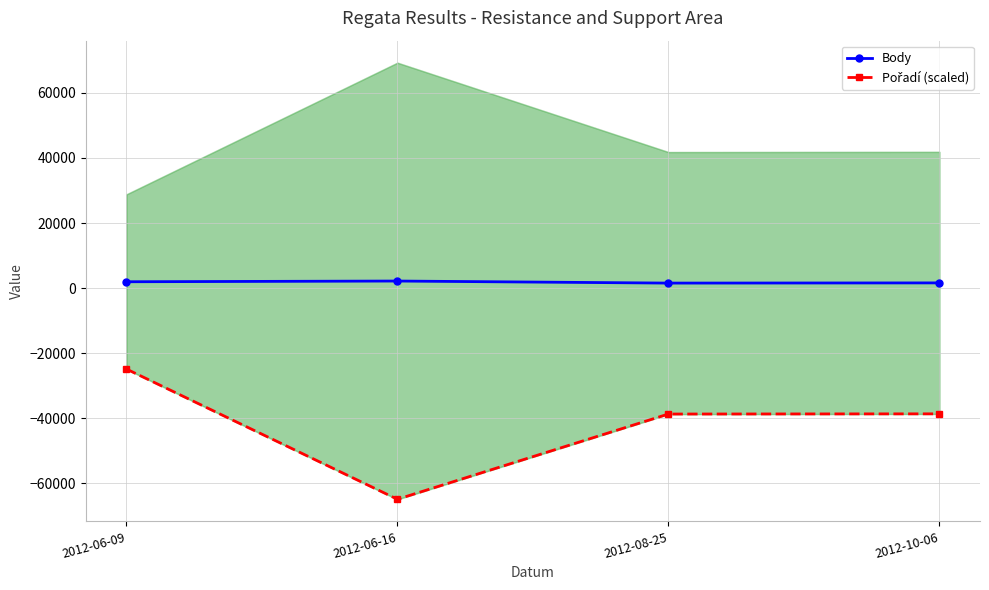

How many data points in Body are less than 1952?

2